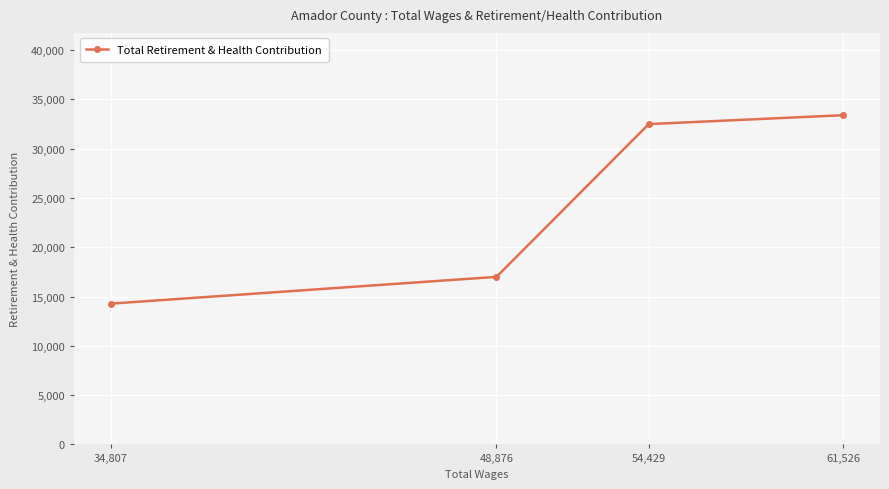

True or false: the data shows 32496 at 54,429.

True